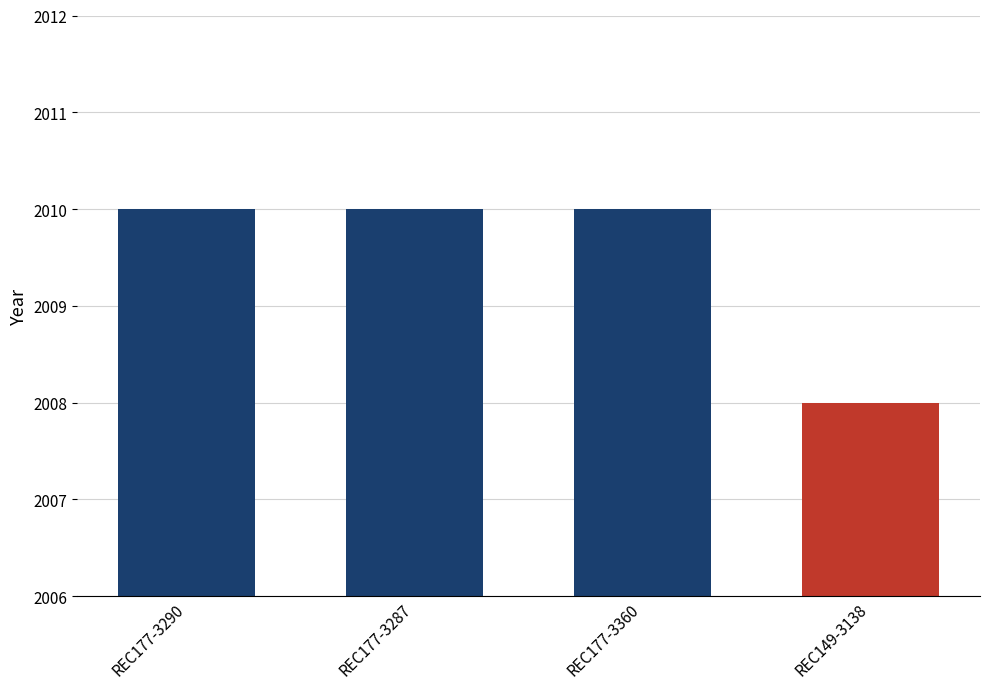

The chart shows a value of 3015 at REC177-3287. True or false?

False